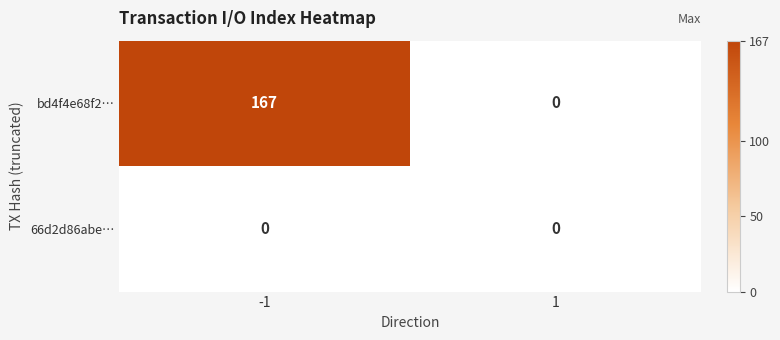

At which category is the sum across all series the highest?

-1